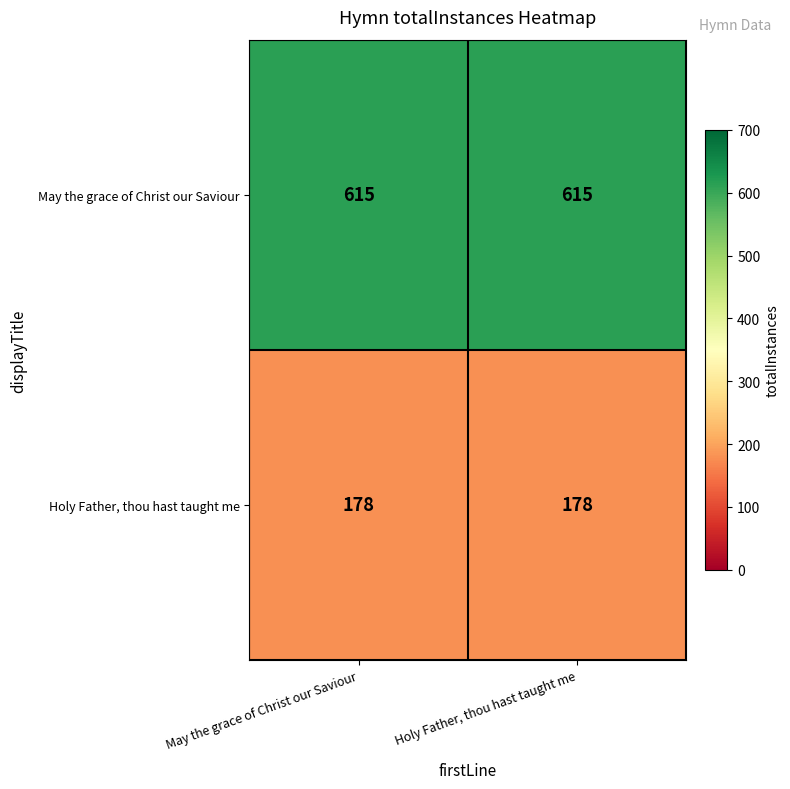

What is the sum of all Holy Father, thou hast taught me values?

356